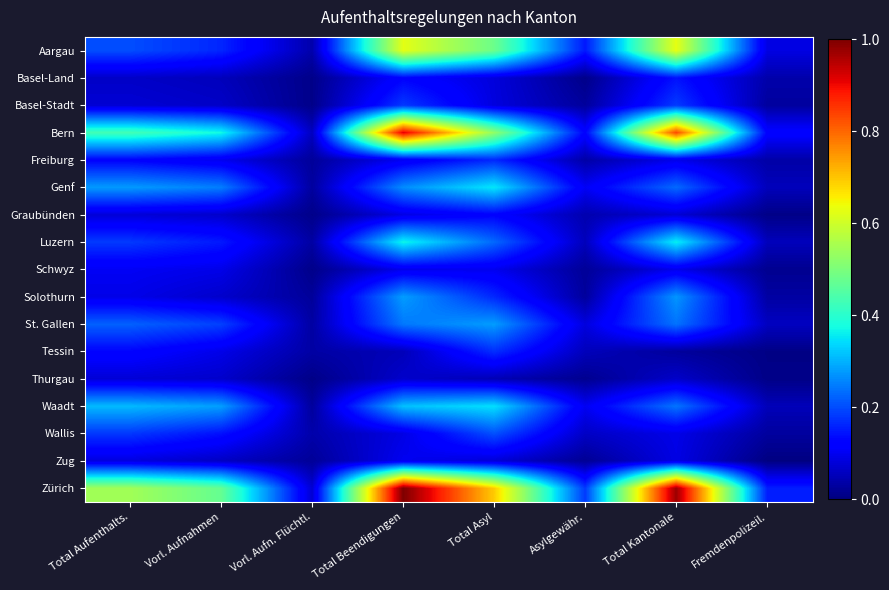

At which category does the chart reach its peak across all series?

Total Beendigungen